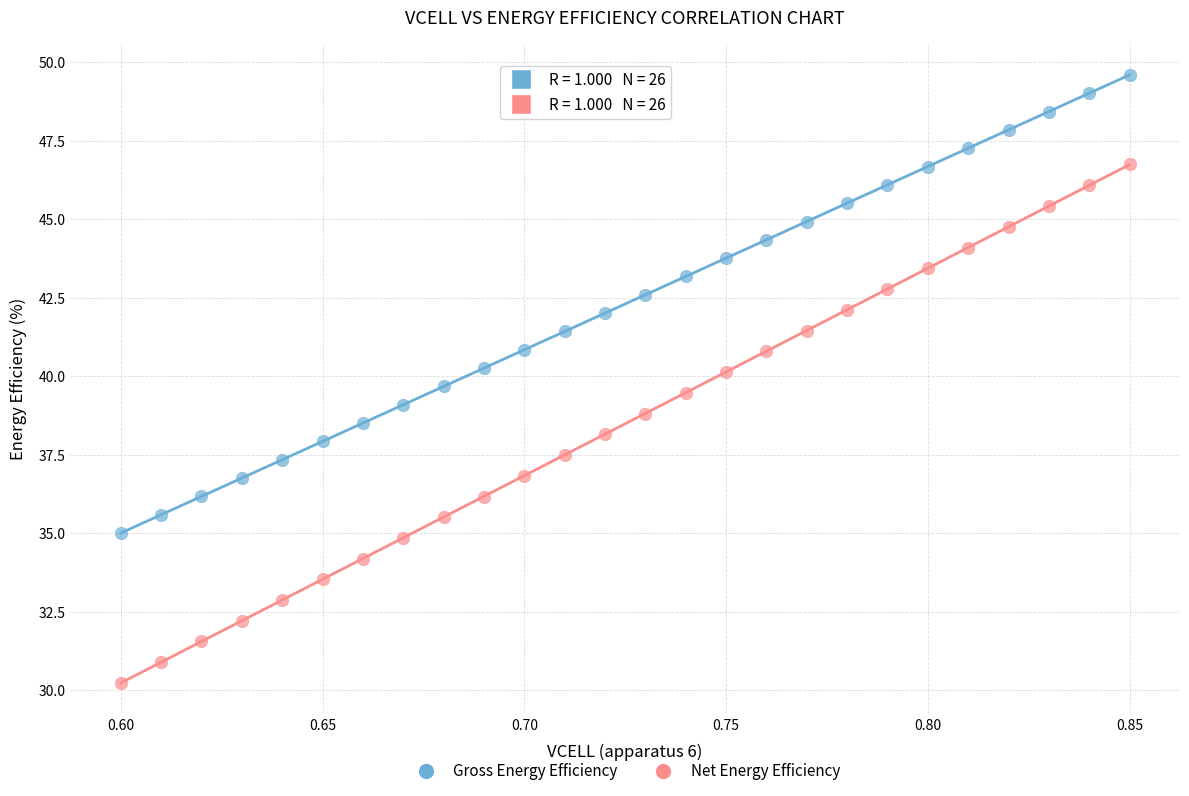

Which series reaches the maximum Y coordinate?

Gross Energy Efficiency